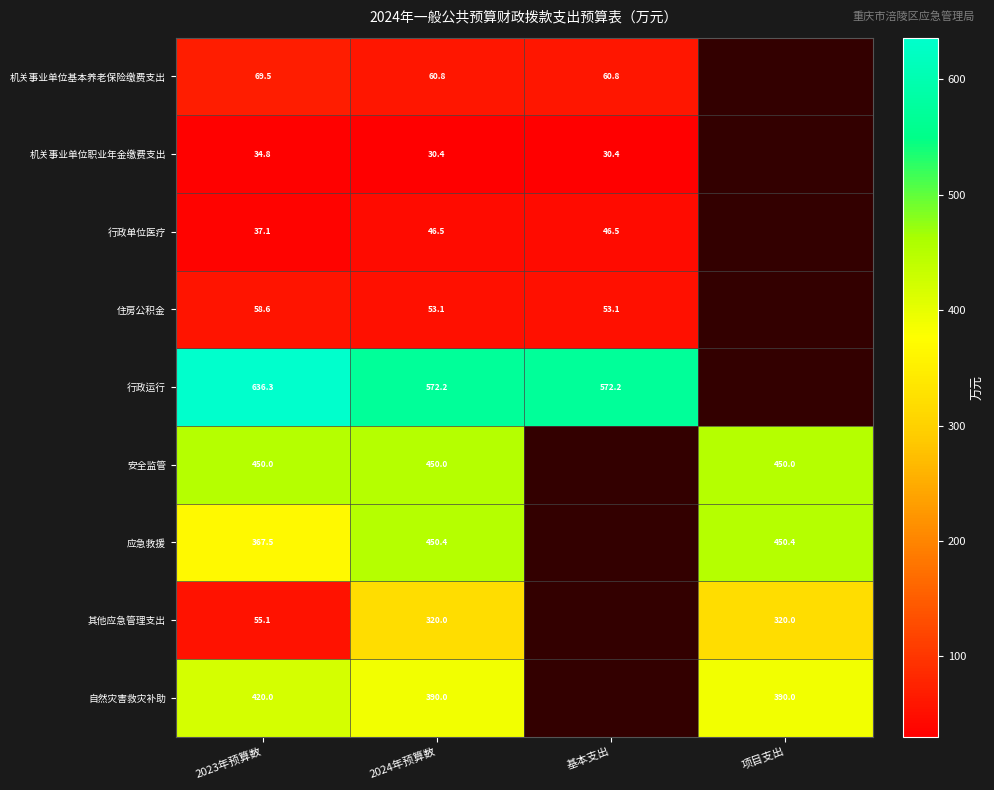

At how many categories does at least one series exceed 335?

4